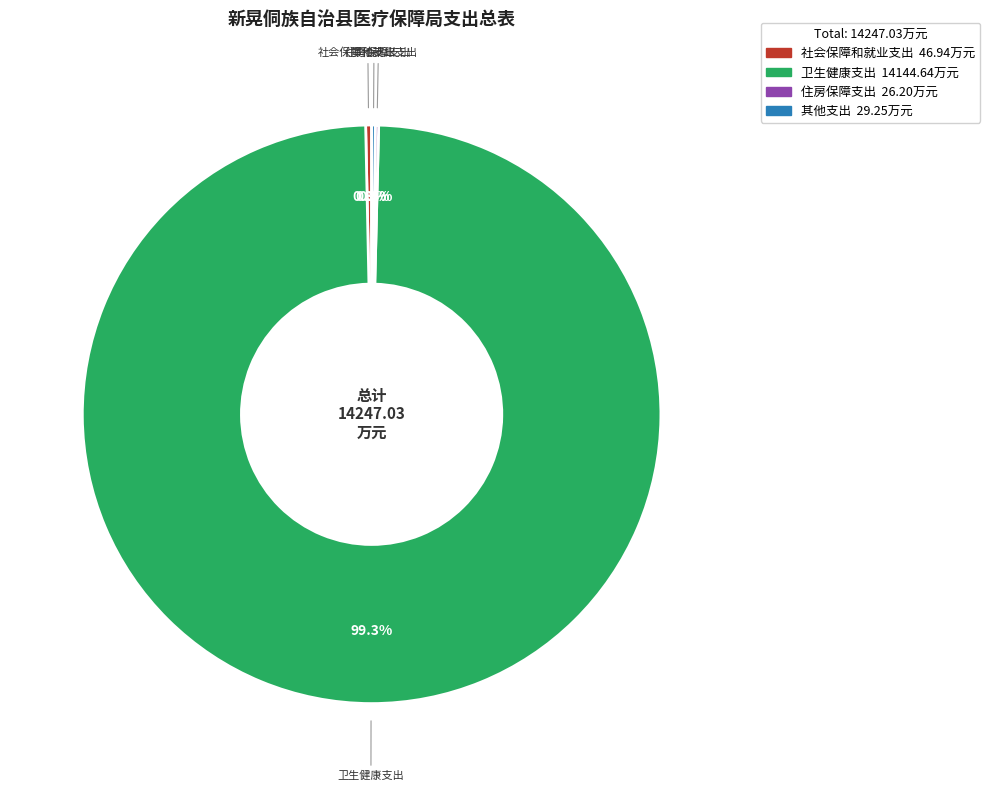

Which slice is the largest?

卫生健康支出